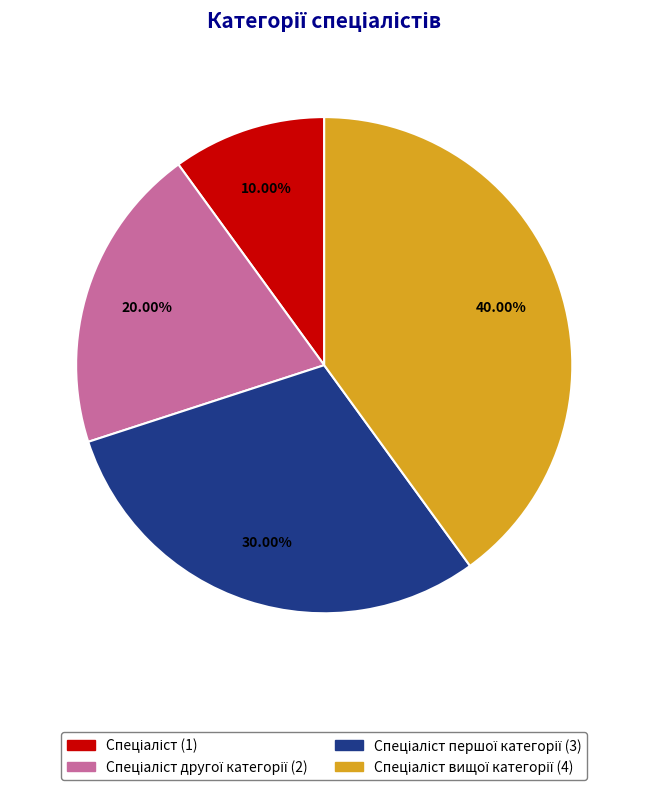

Is there a majority slice in this chart?

No